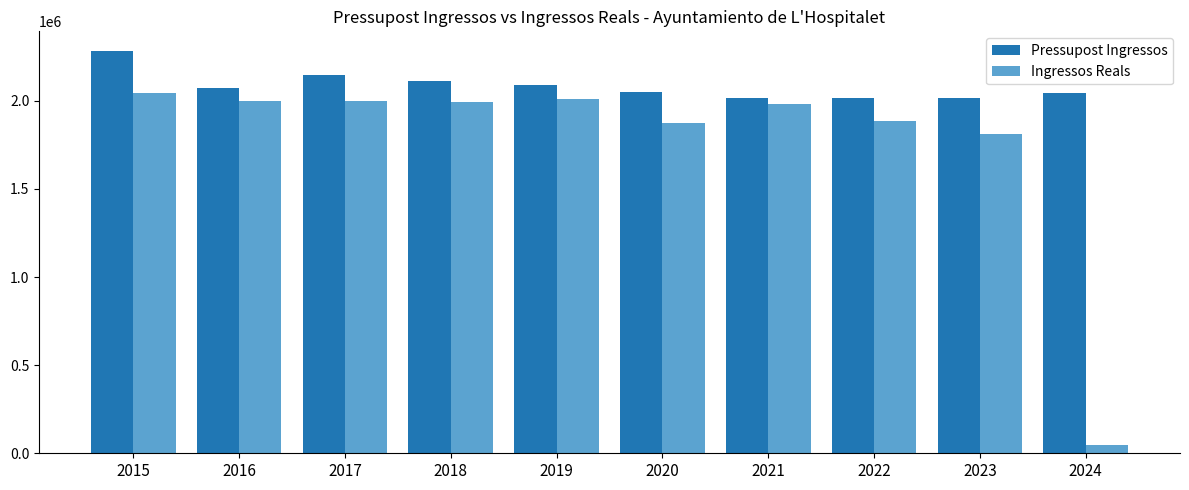

What is the value of the Ingressos Reals bar at the 4th from the left?

1990222.3